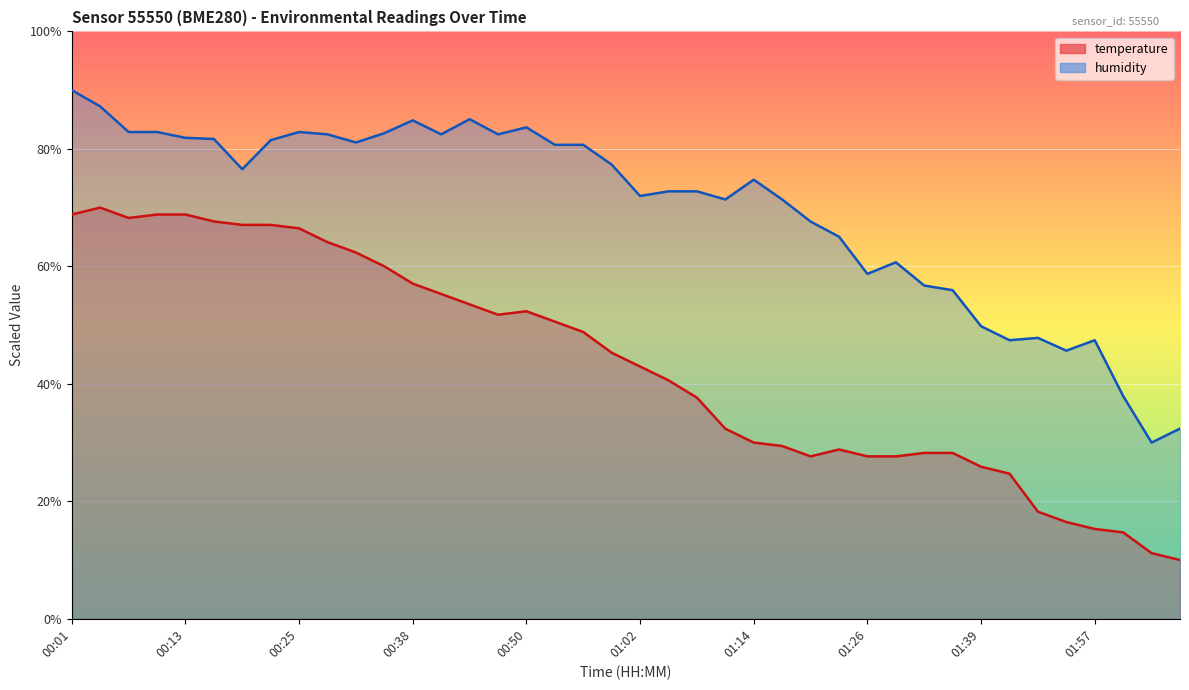

What is the sum of the humidity values at 00:56 and 00:07?

163.6